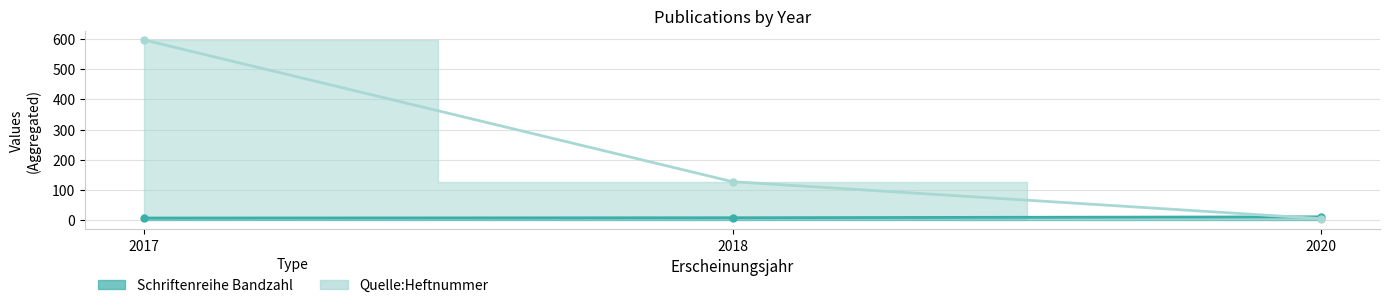

Which category has the highest value in the Quelle:Heftnummer series?

2017